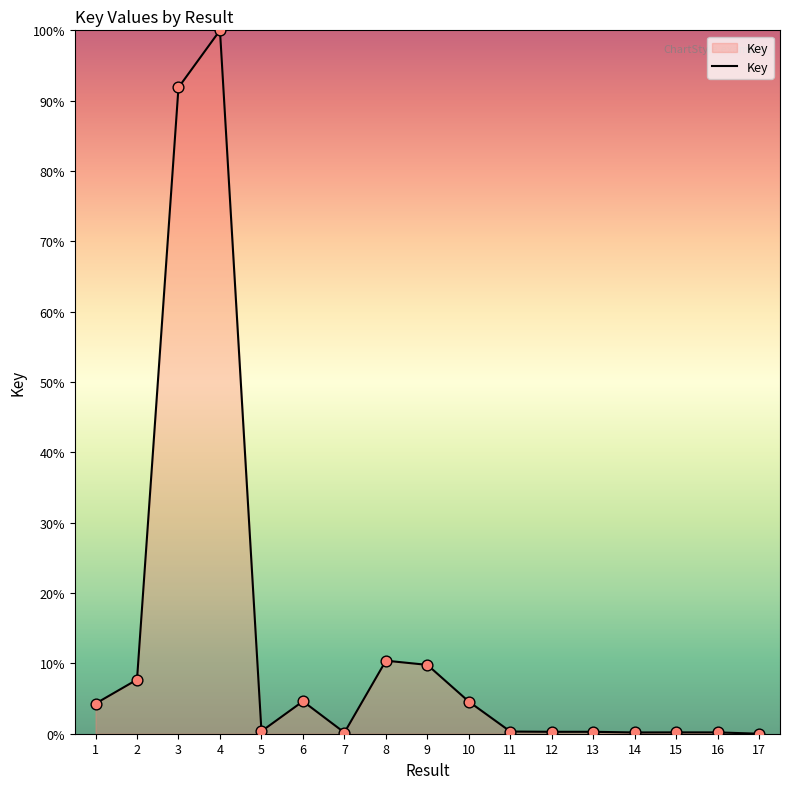

What is the change in value from 6 to 9?

+5.2